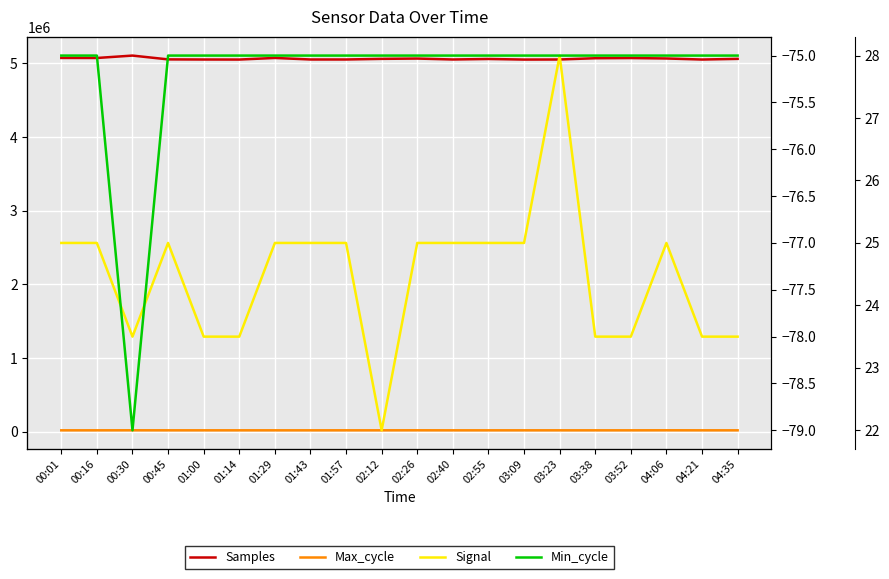

Which series has the largest total across all categories?

Samples